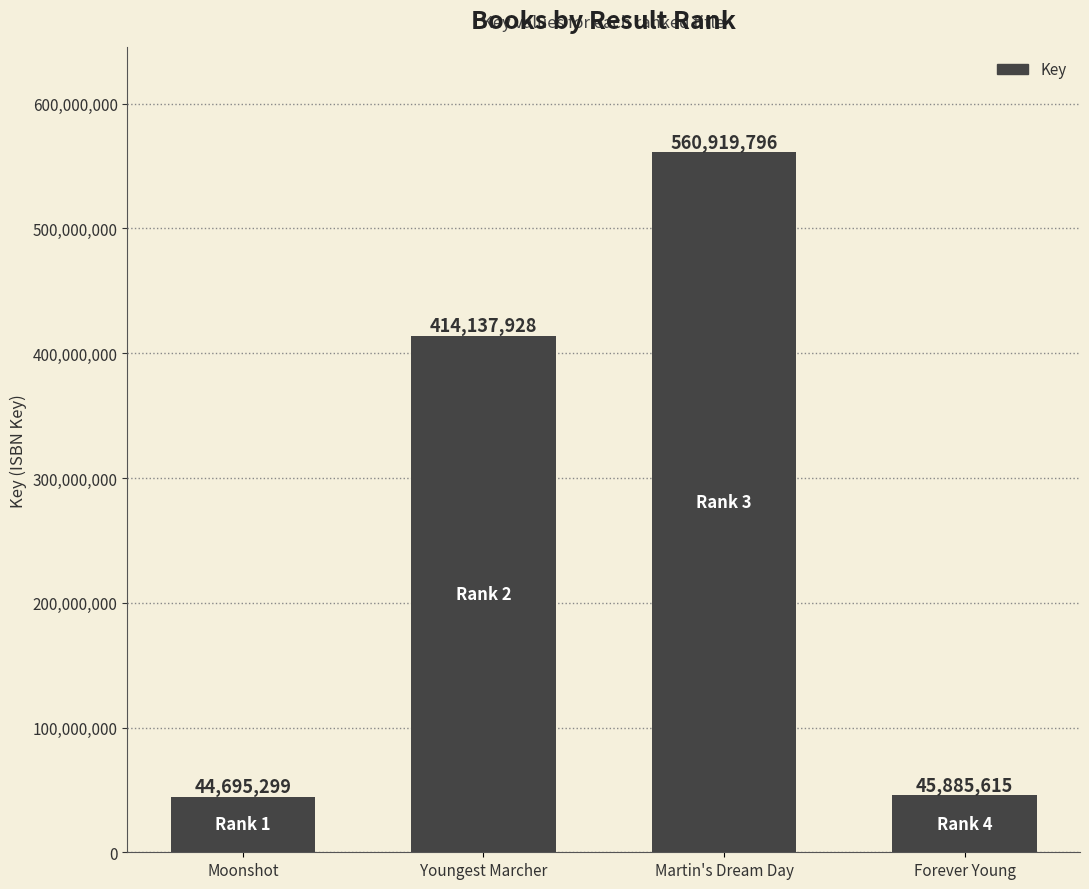

True or false: the data shows 272282196 at Youngest Marcher.

False